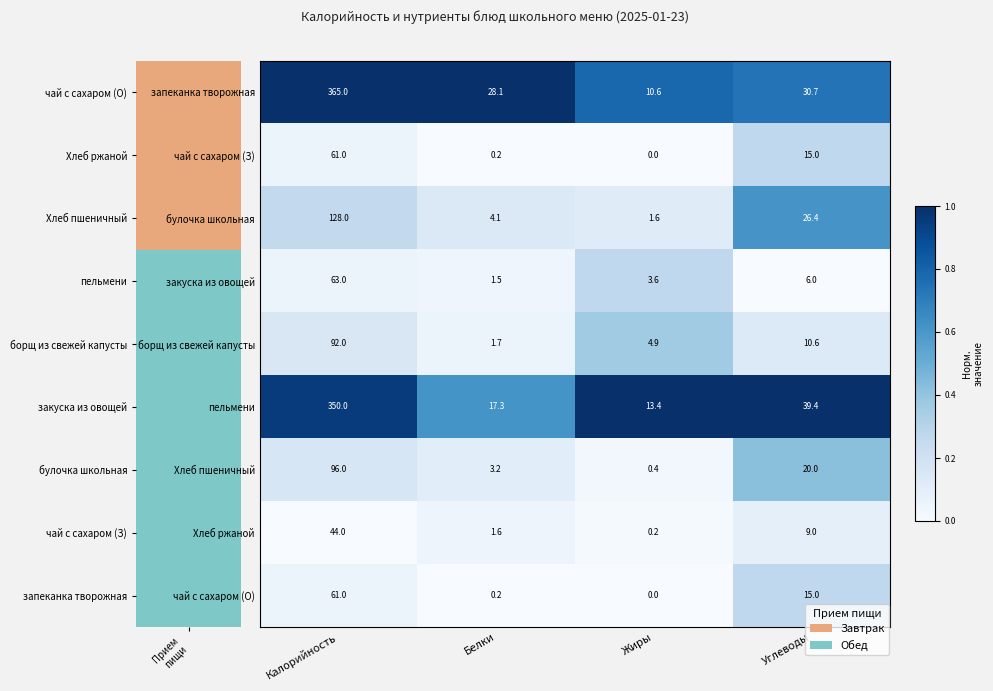

What is the difference between the second highest and second lowest values in the чай с сахаром (З) series?

14.8